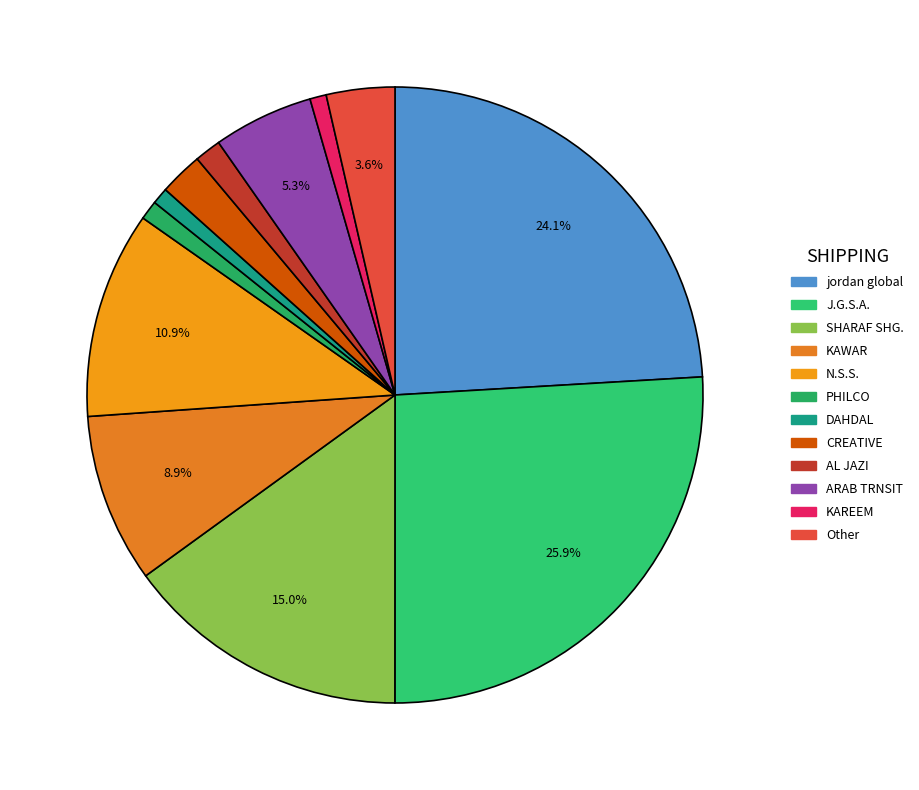

Which category has the biggest portion of the pie?

J.G.S.A.